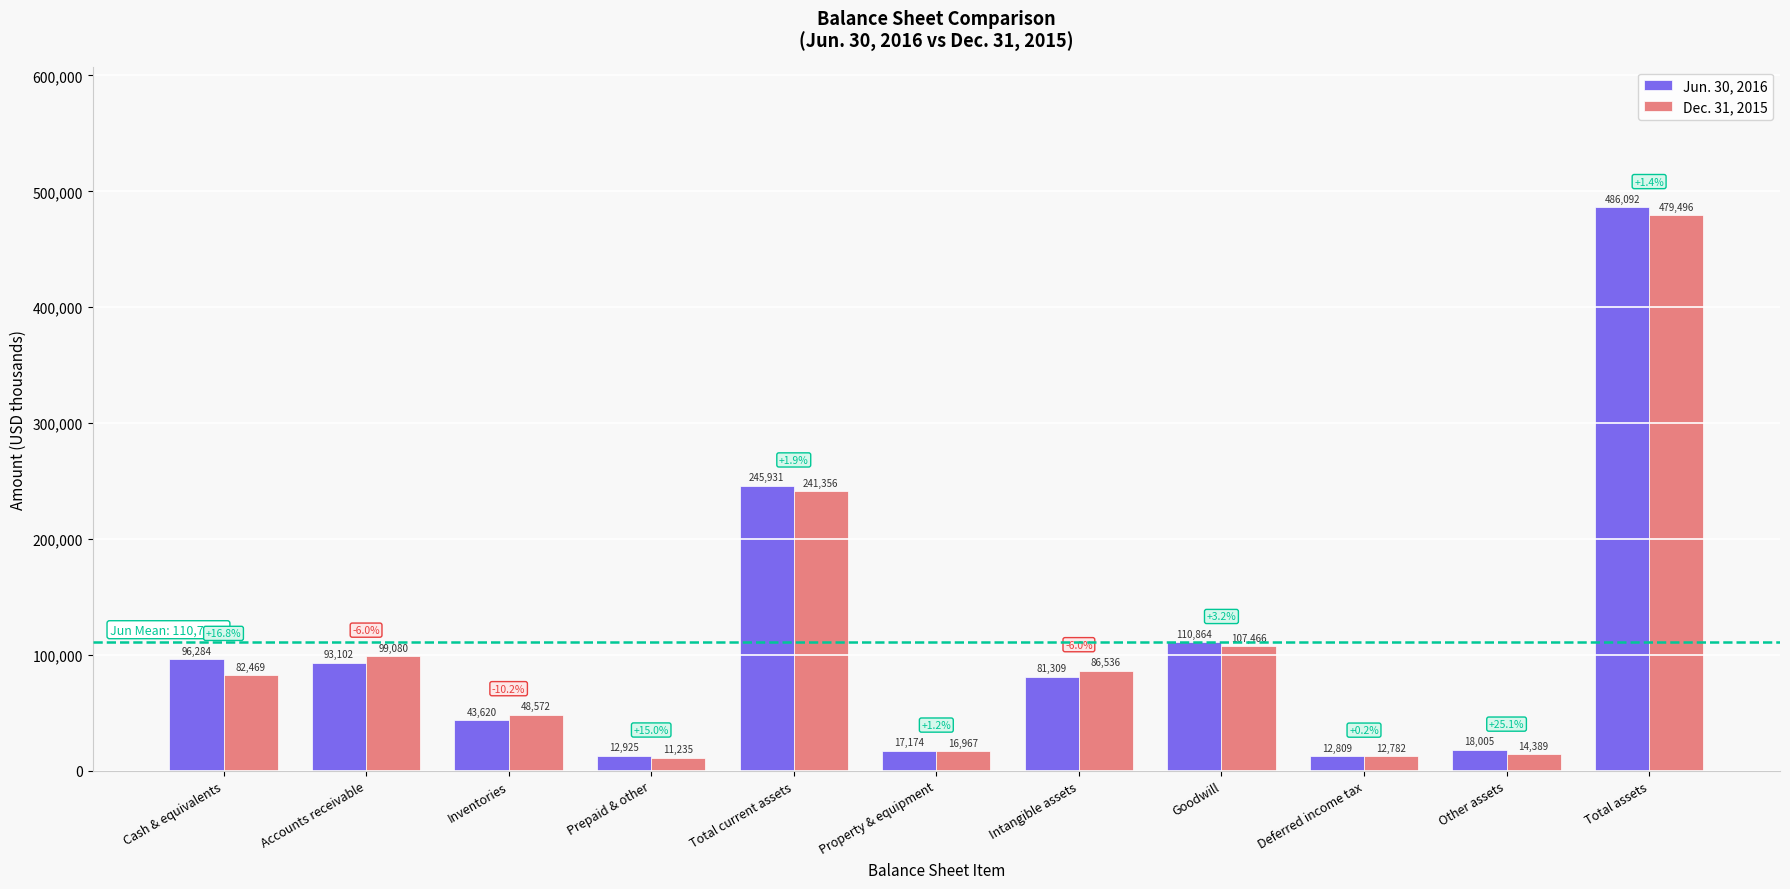

What position from the left is Goodwill?

8